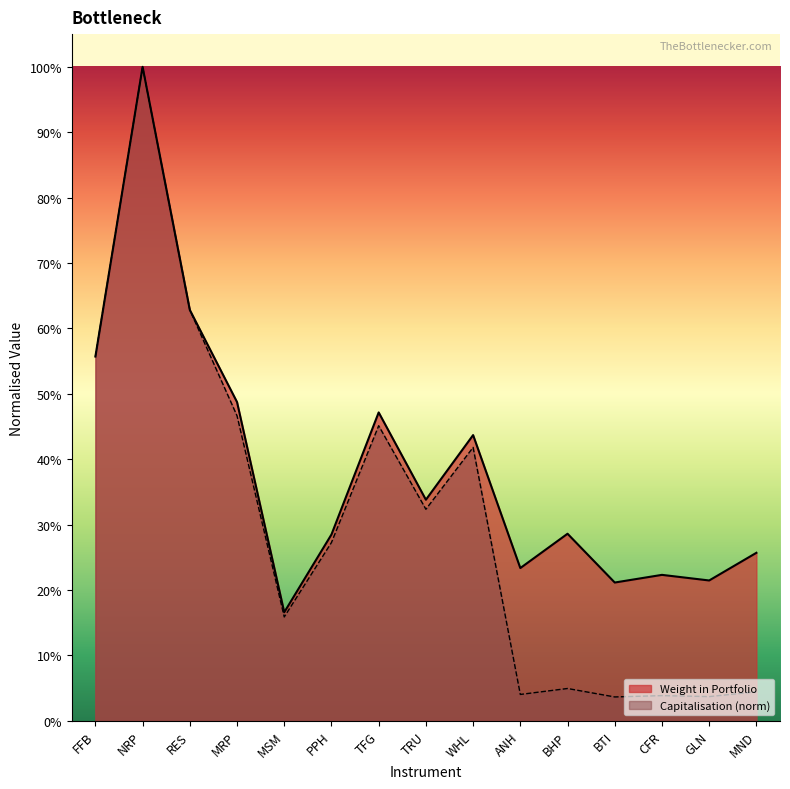

What is the maximum value for Capitalisation?

1.0